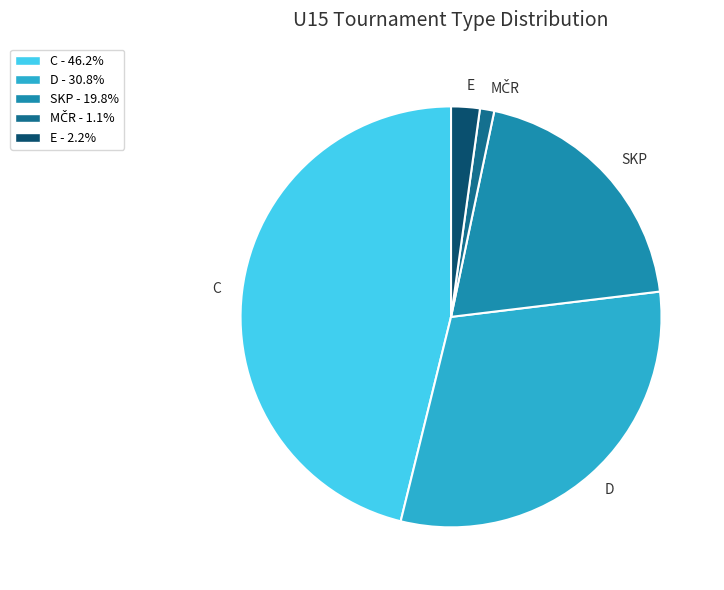

Is the sum of SKP and C greater than half?

Yes